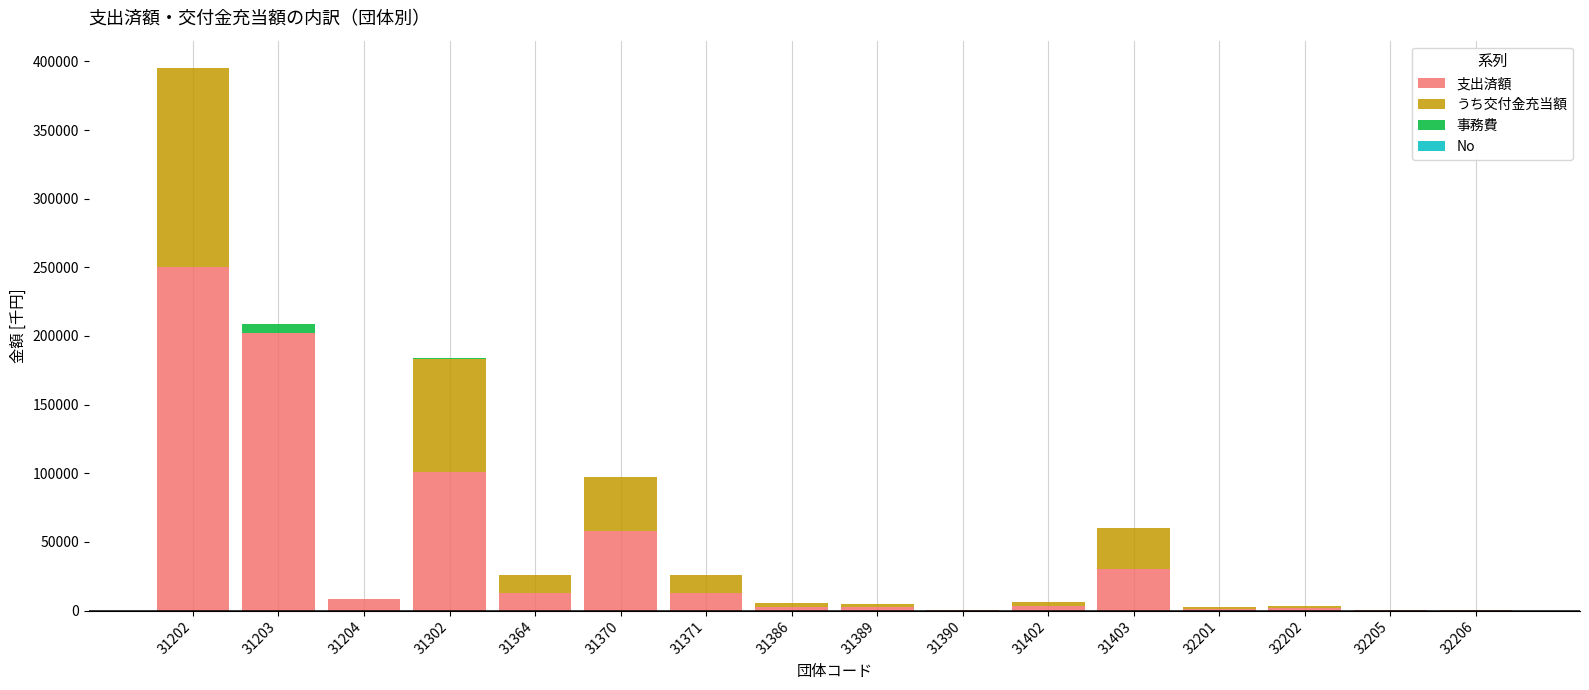

Where is 支出済額 nearest to the value 125050?

31302